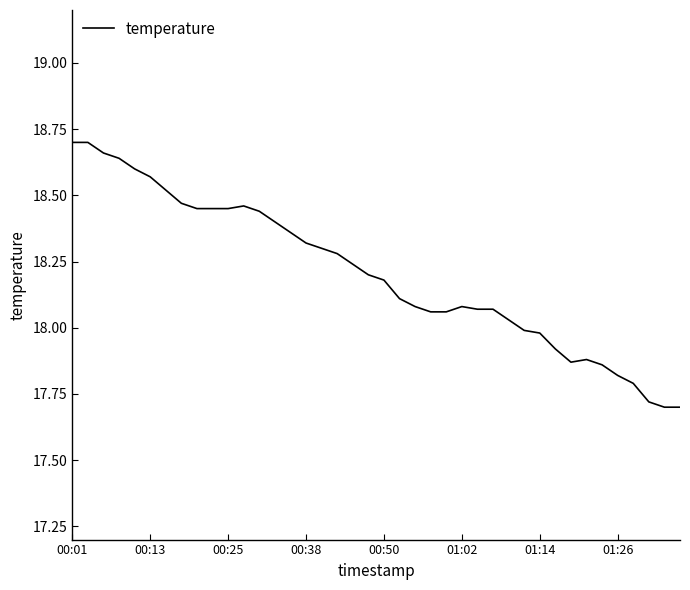

What is the difference between the maximum and minimum values?

1.0